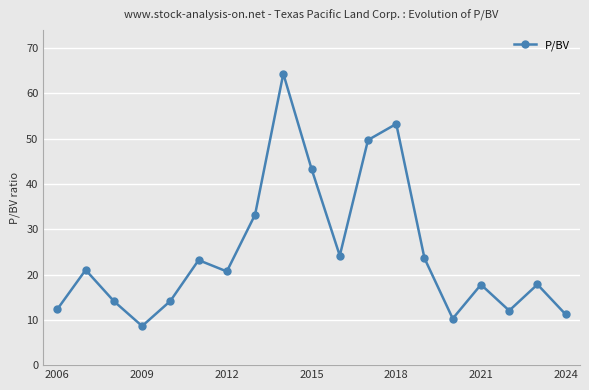

What is the difference between the maximum and minimum values?

55.7